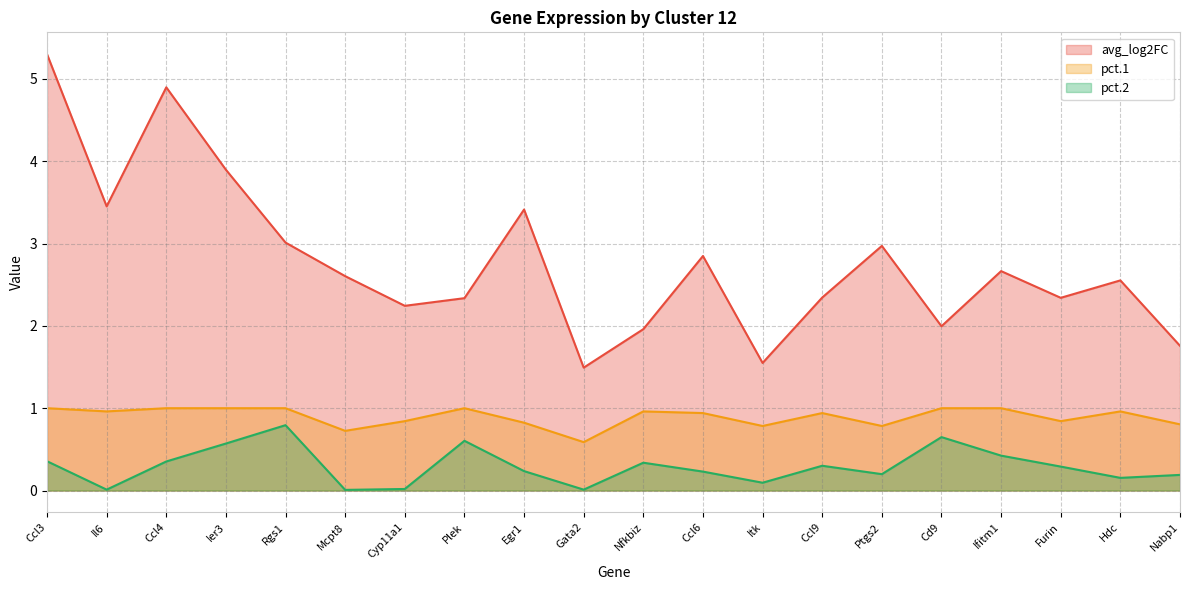

Is it true that pct.2 equals 0.5 at Ccl9?

False